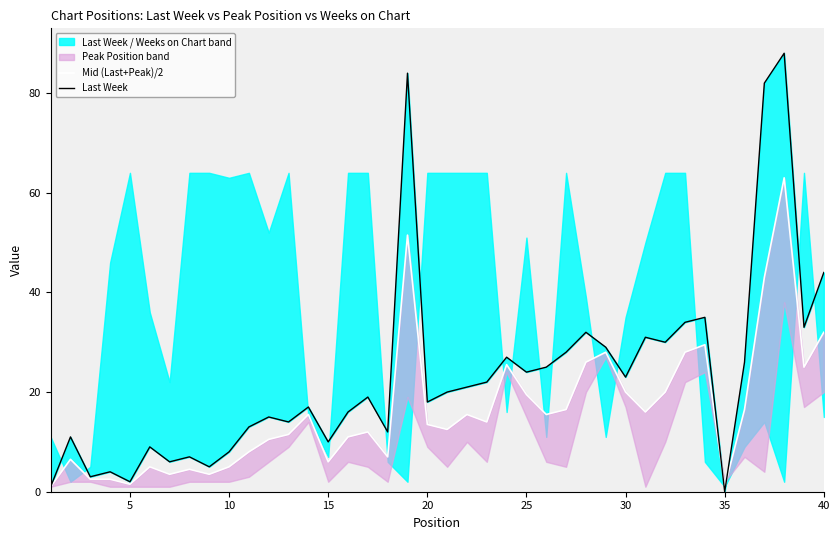

Which series has the widest spread of values?

Last Week